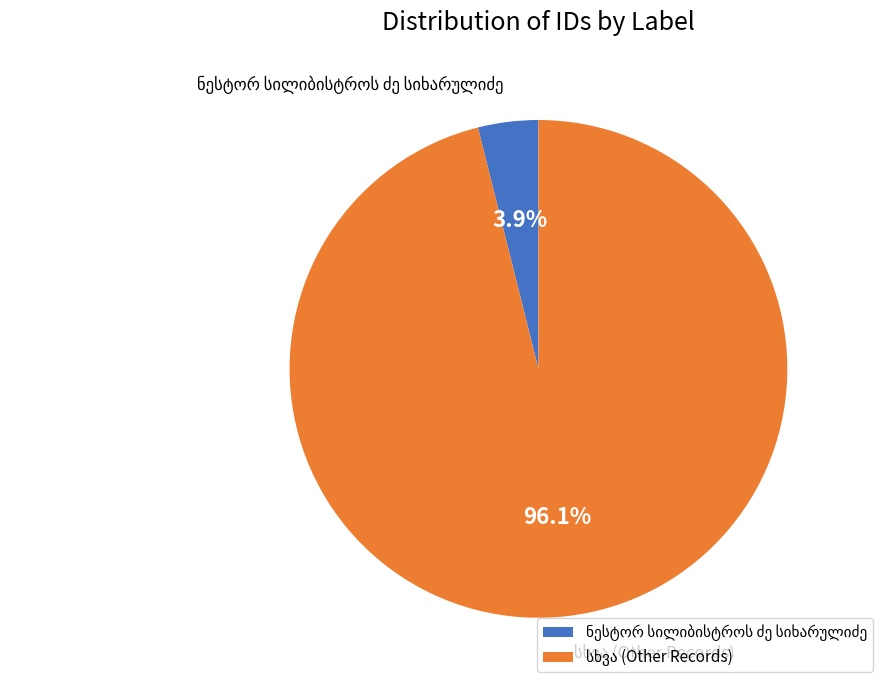

Is there a majority slice in this chart?

Yes